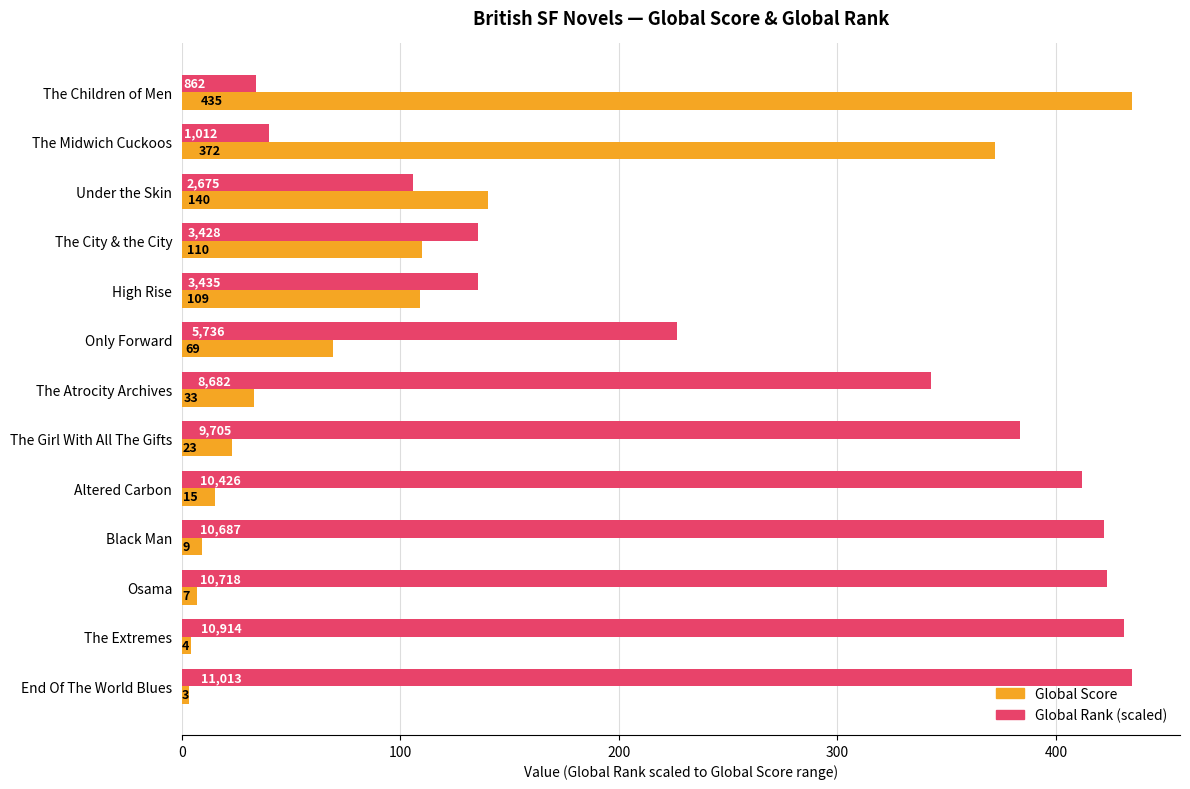

Which series has the widest spread of values?

Global Score